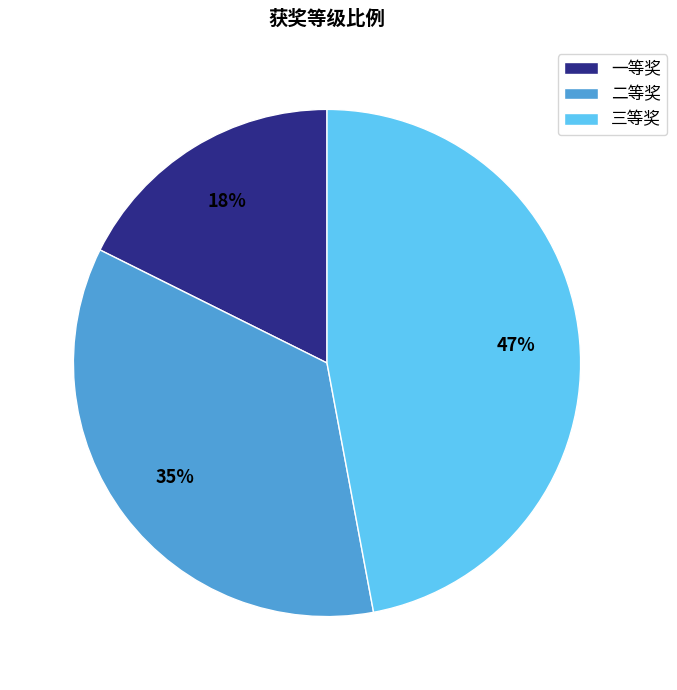

To the nearest percent, what is the average slice percentage?

33%